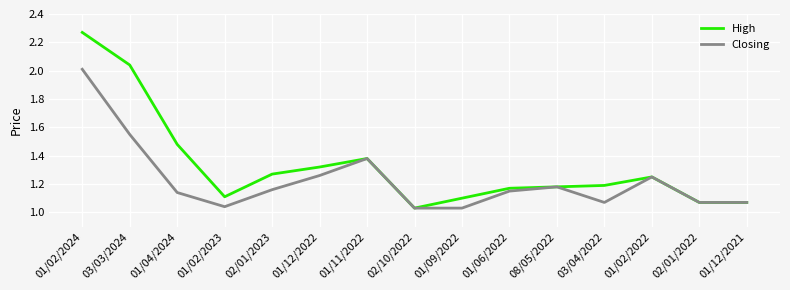

What is the spread (max minus min) of values at 03/03/2024?

0.5